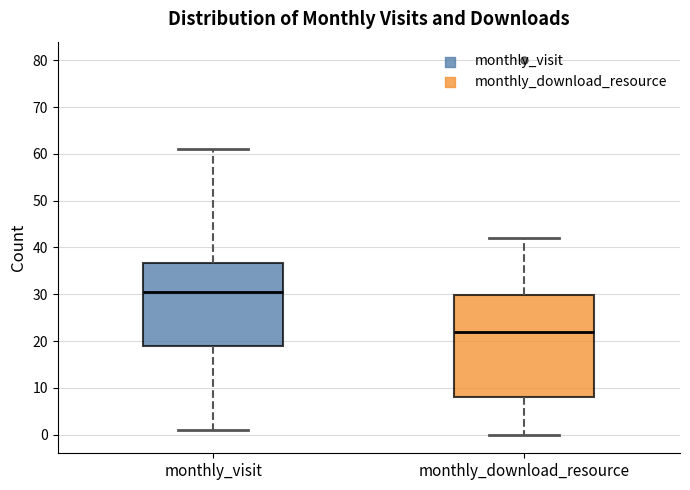

Which box has the highest median line?

monthly_visit